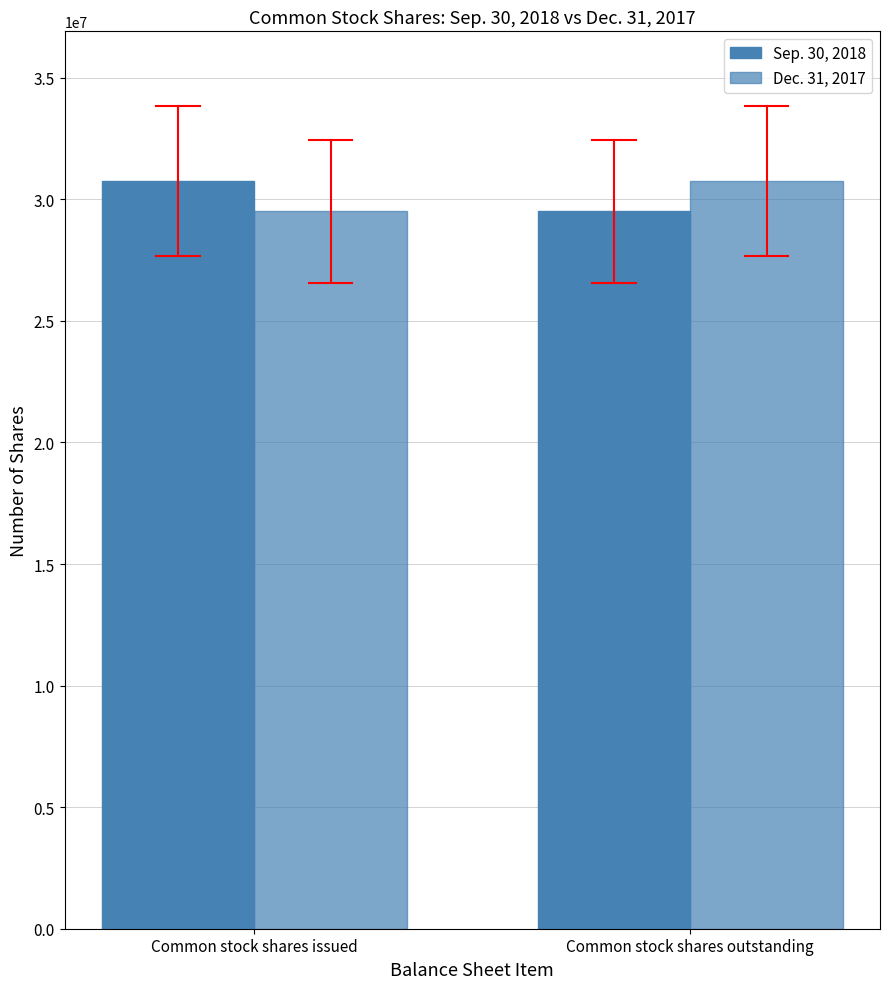

At which label does Sep. 30, 2018 reach its minimum?

Common stock shares outstanding